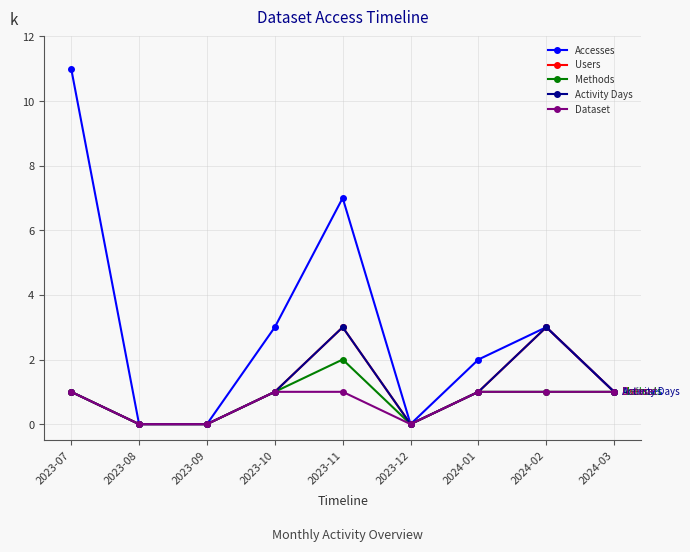

Is this an area chart (filled region under the line)?

No